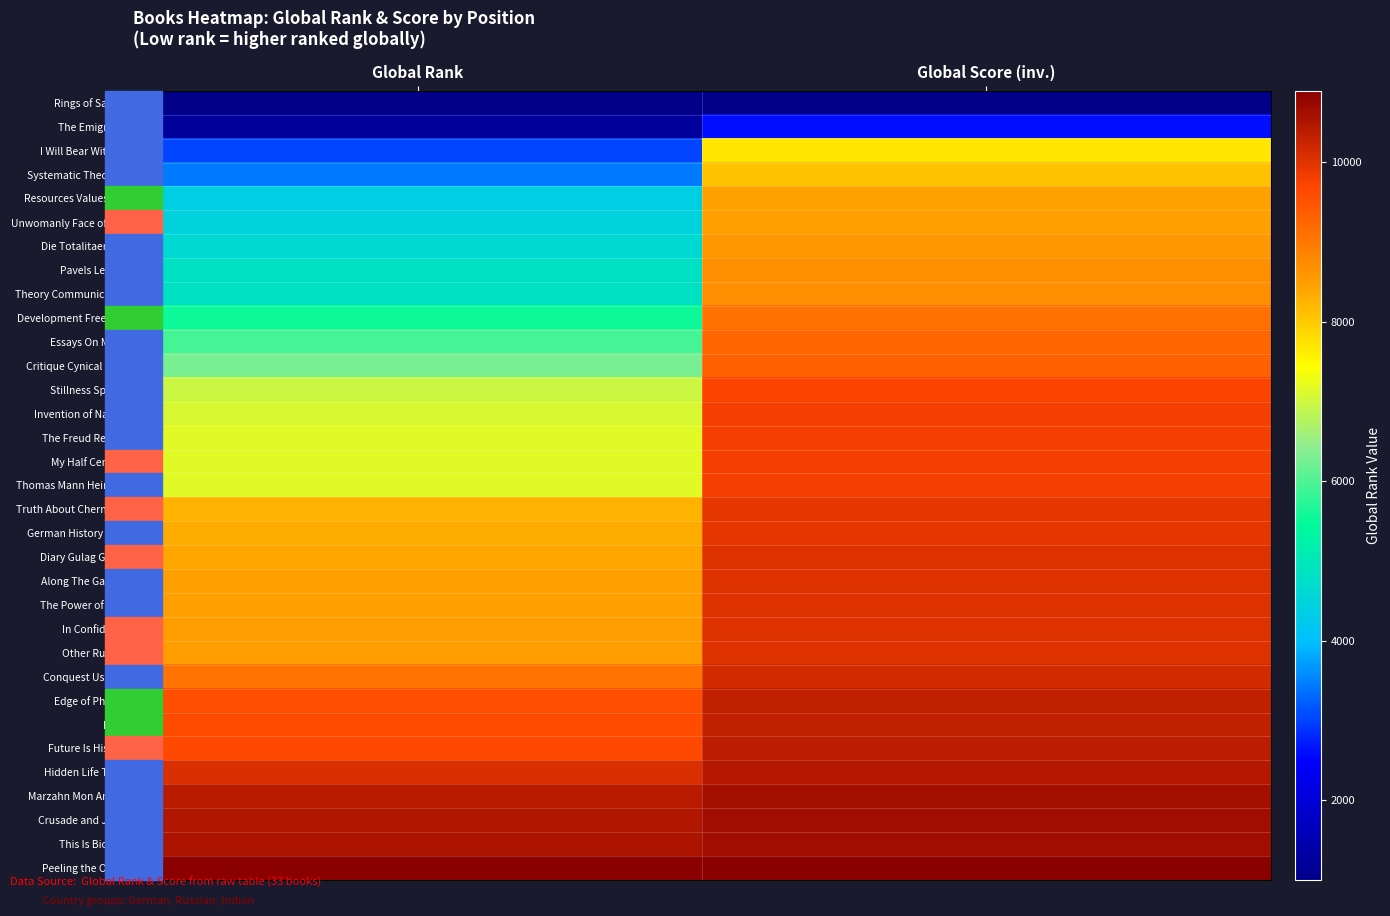

What is the spread (max minus min) of values at Global Rank?

9888.0